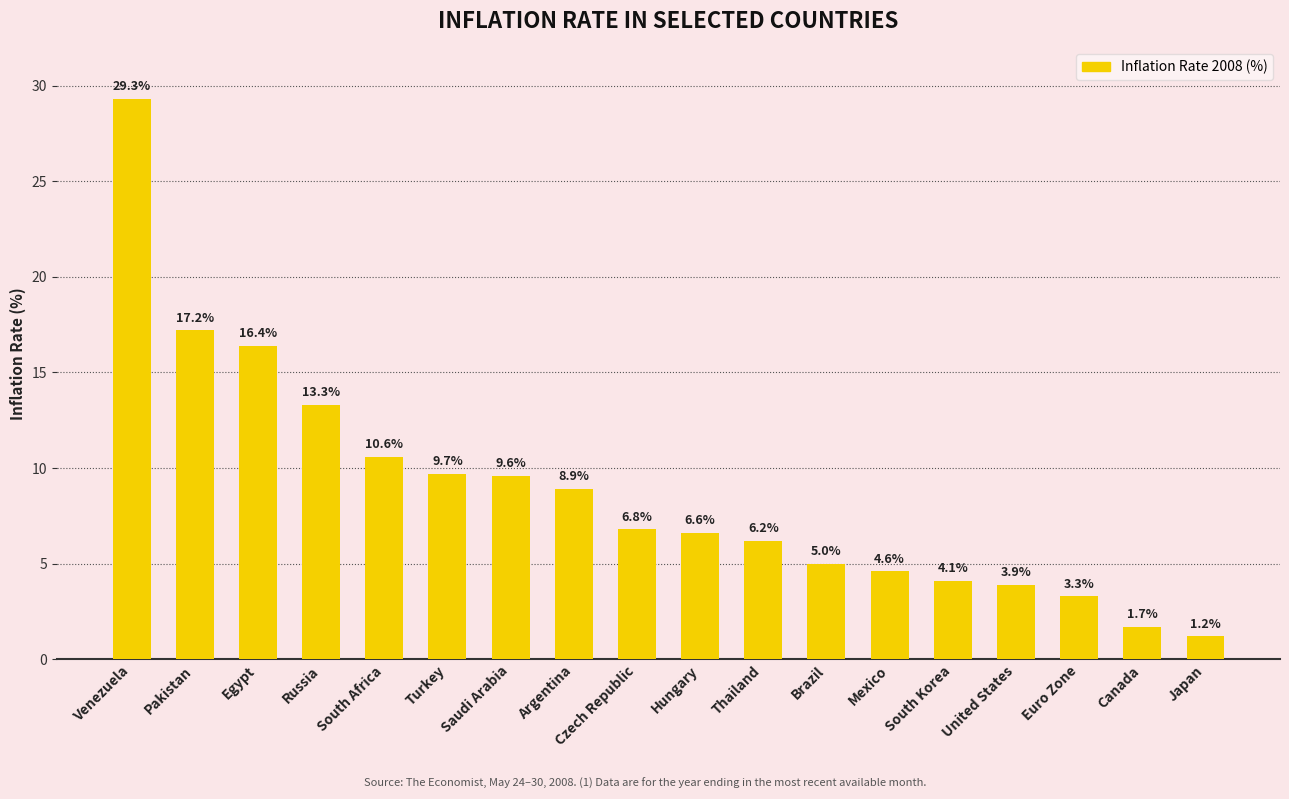

Are the bars grouped side by side (vs. stacked)?

No